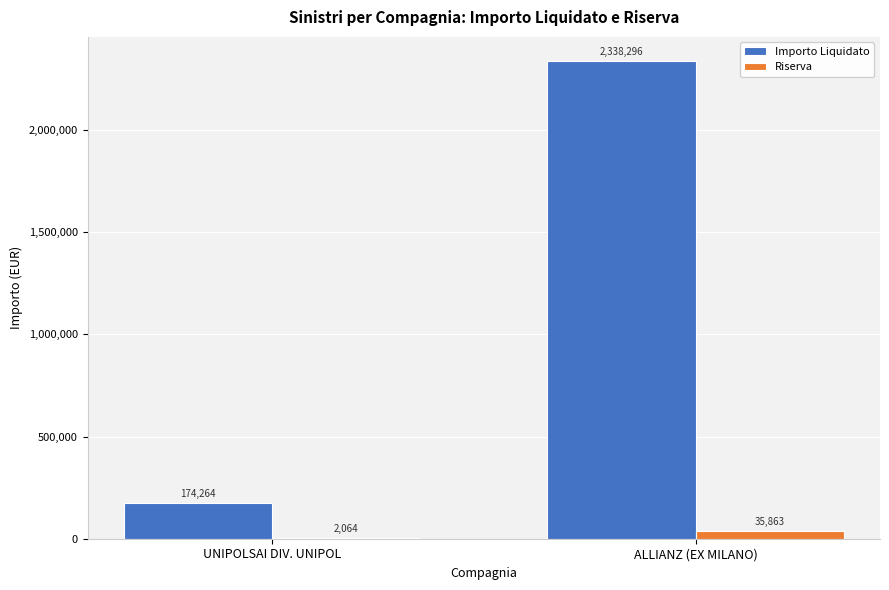

Is the value of Riserva at UNIPOLSAI DIV. UNIPOL greater than the value of Importo Liquidato at UNIPOLSAI DIV. UNIPOL?

No